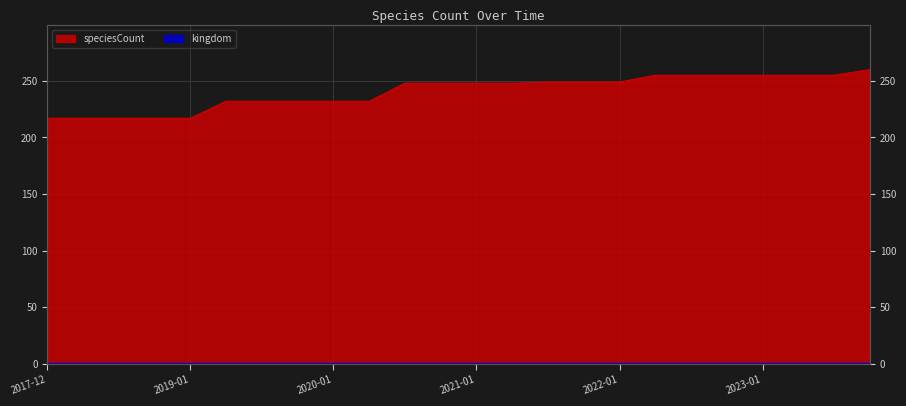

What is the label of the 9th point from the right?

2021-10-01